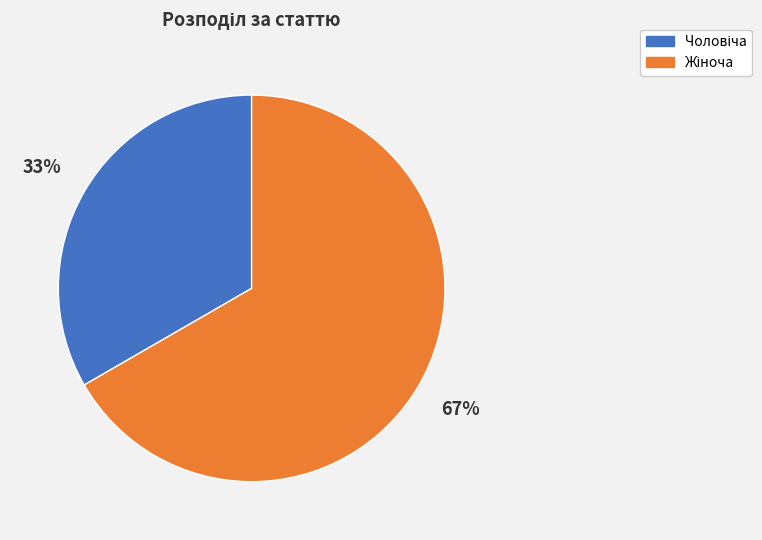

Is there a majority slice in this chart?

Yes